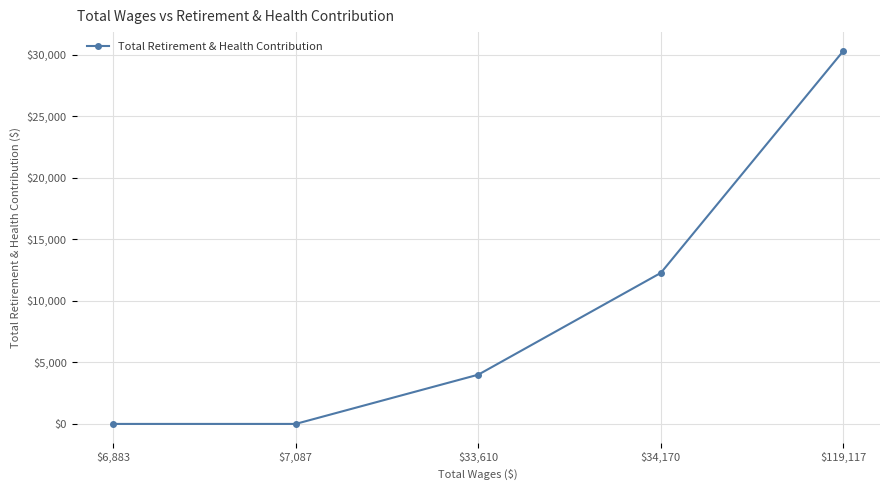

At which label is the value closest to 15167?

$34,170